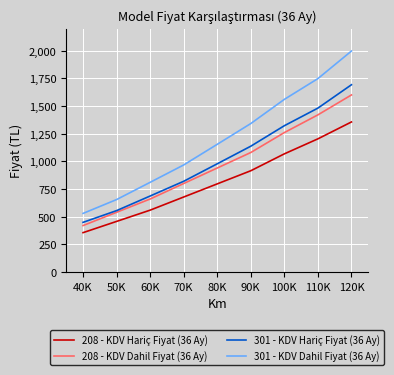

Which series has the largest range (max minus min)?

301 - KDV Dahil Fiyat (36 Ay)